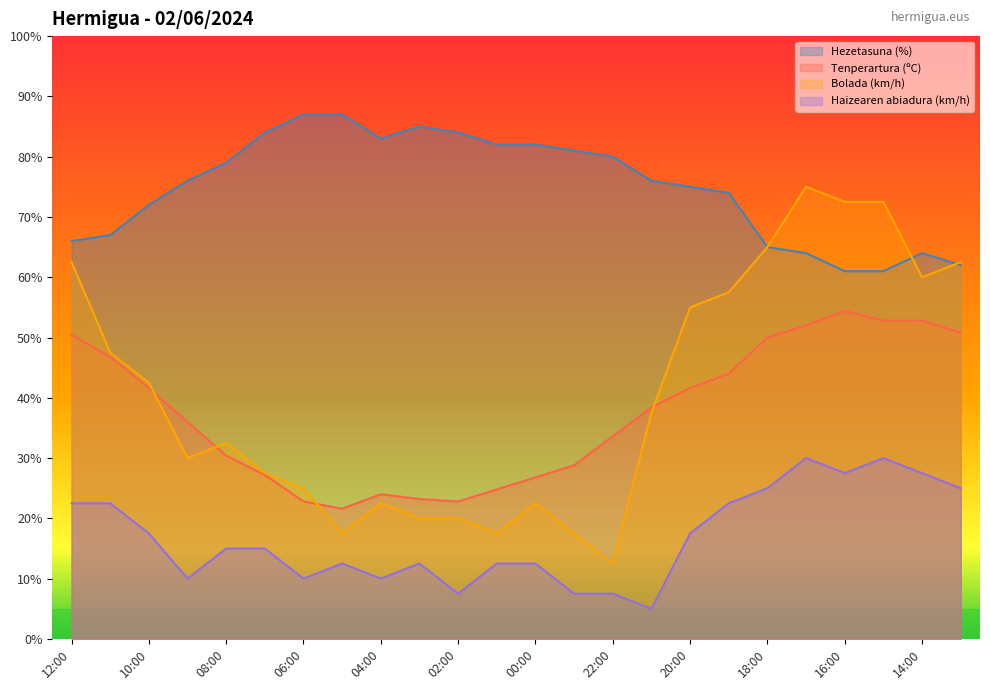

What is the sum of the Hezetasuna (%) values at 02:00 and 13:00?

146.0